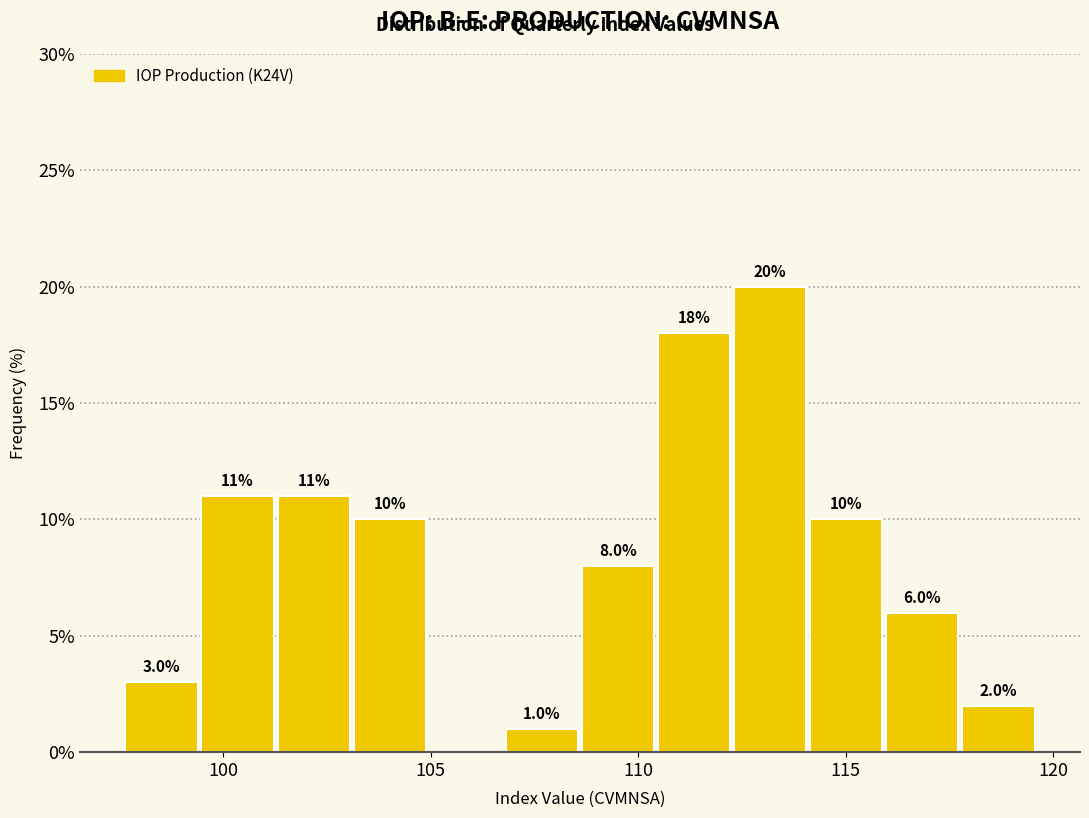

Read against the x-axis, roughly where is the centre of the tallest bar?

113.0